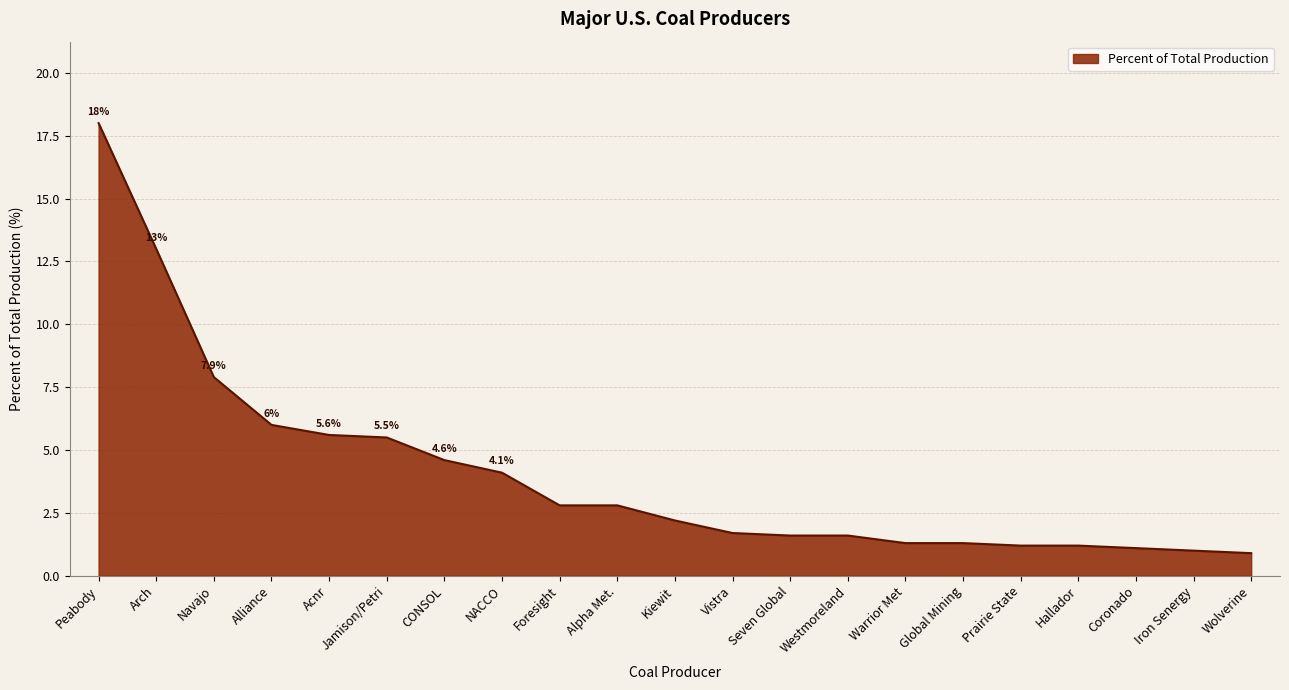

Between Westmoreland and Coronado, which is larger?

Westmoreland